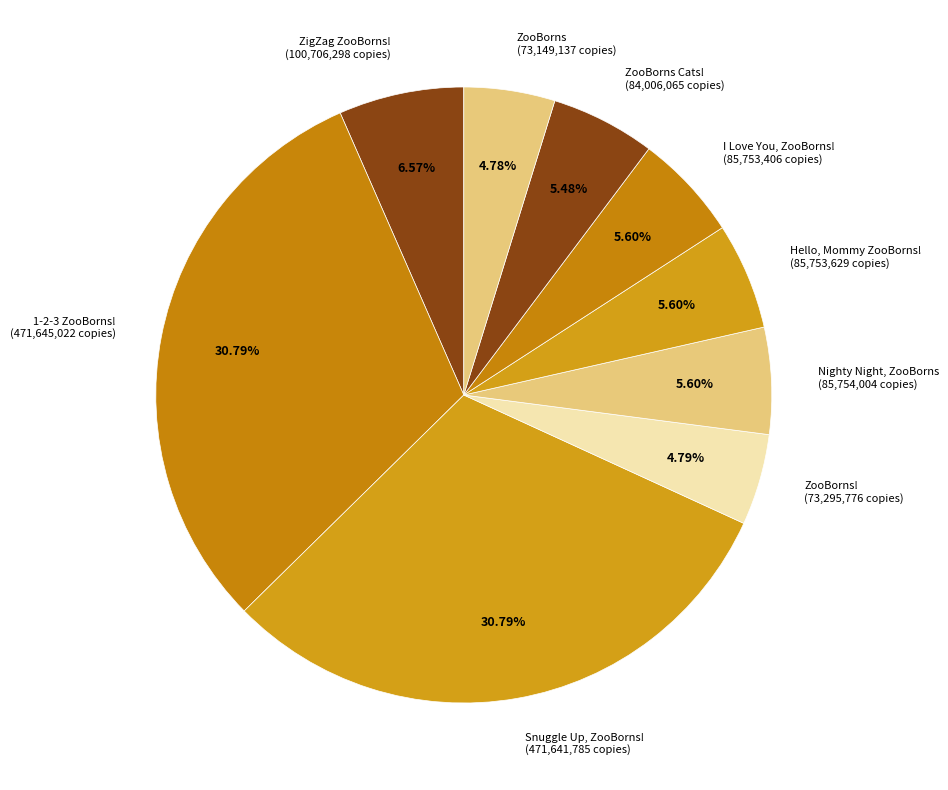

How many segments does this pie chart have?

9